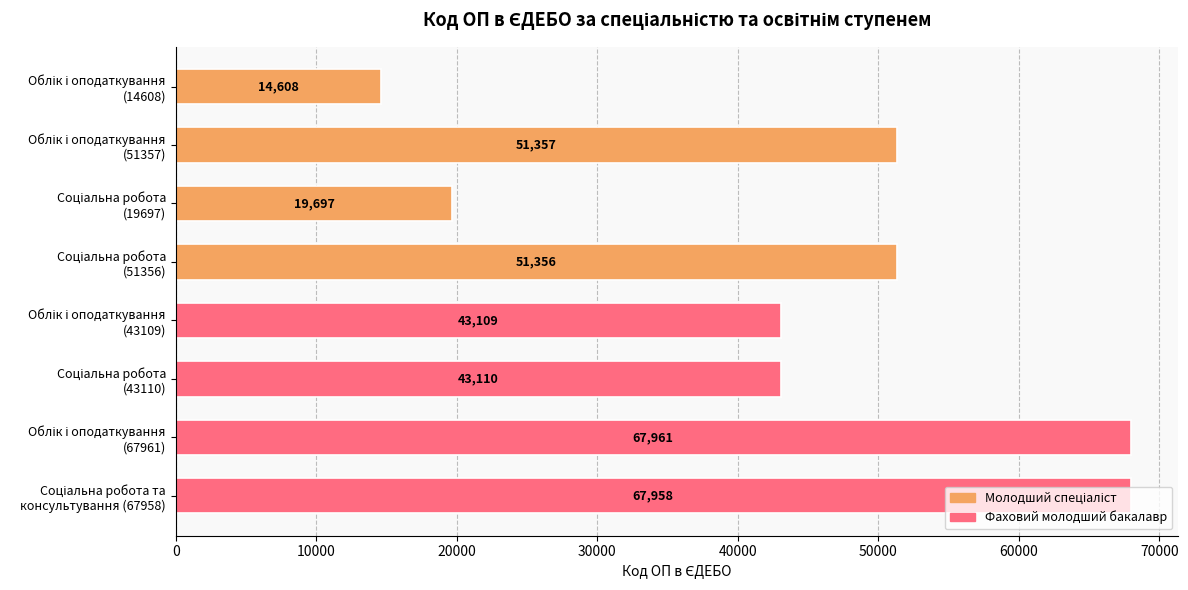

What is the difference between the maximum and minimum values?

53353